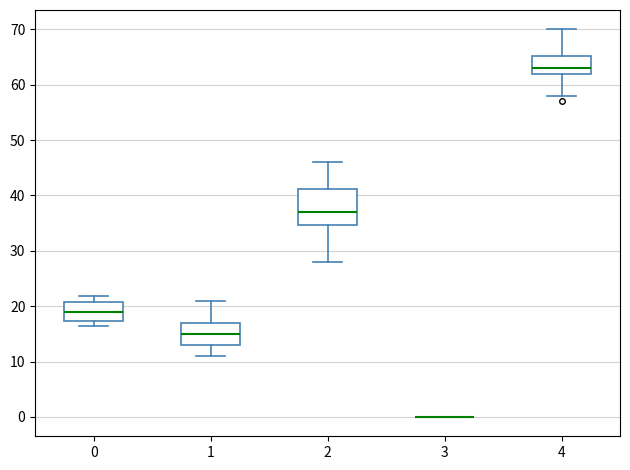

Reading left to right, transcribe this box plot: for each box, give where its median line is, the range the box spans, and where its two whiskers end, as read against the y-axis. The values are not printed on the chart, so give them approximately, as read against the axis.

0: median 19, box 17 to 21, whiskers 17 (just below the box's lower edge) to 22
1: median 15, box 13 to 17, whiskers 11 to 21
2: median 37, box 35 to 41, whiskers 28 to 46
3: box collapsed to a line at 0, whiskers 0 to 0
4: median 63, box 62 to 65, whiskers 58 to 70